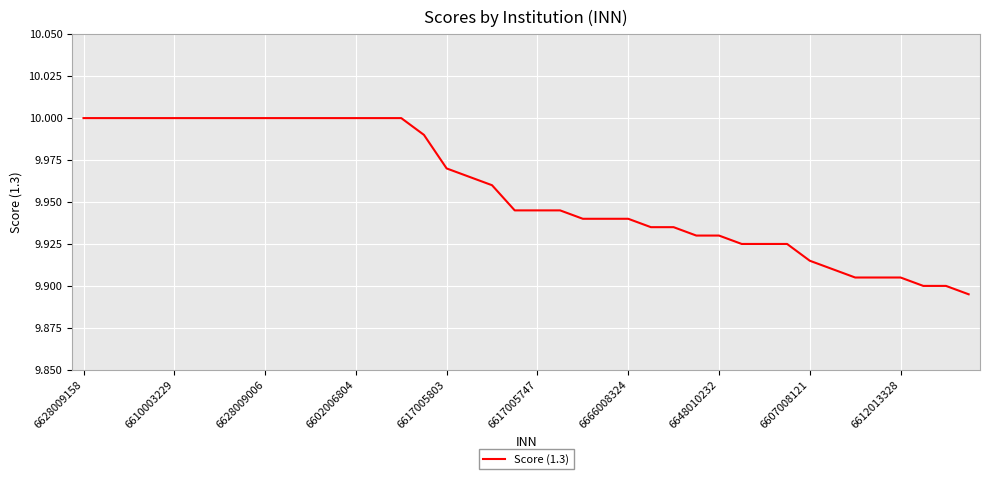

Does the chart have visible grid lines?

Yes